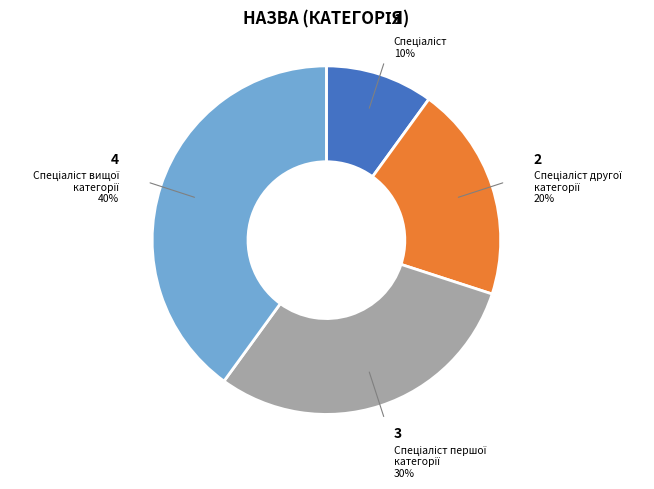

Count the number of slices in the pie.

4